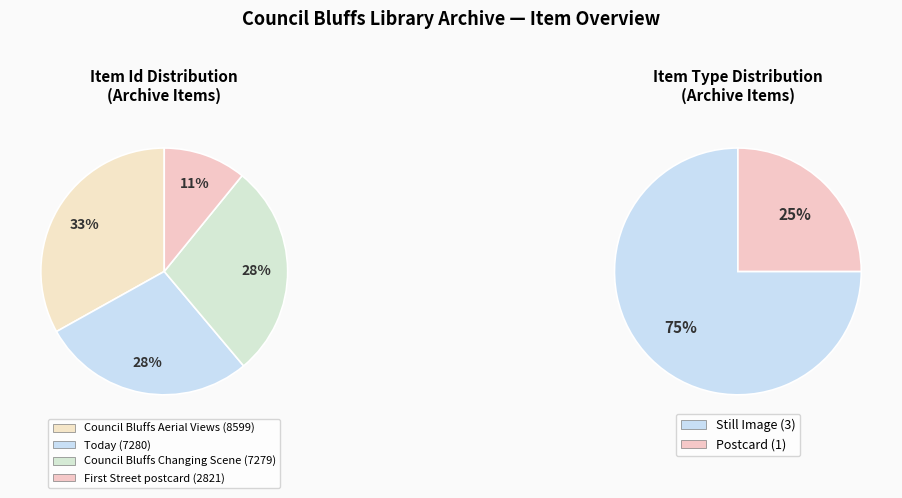

To the nearest percent, what percentage of the pie is Council Bluffs Changing Scene?

28%